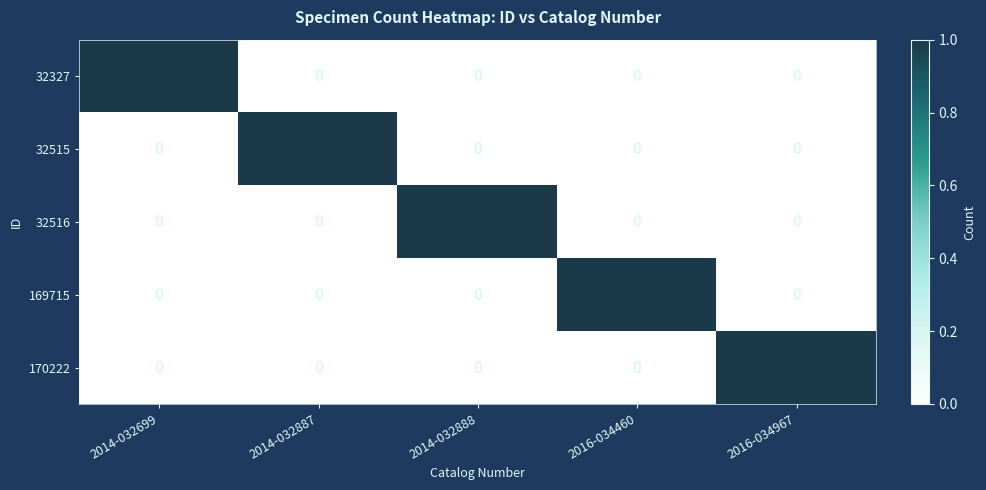

How many series are shown in this chart?

5